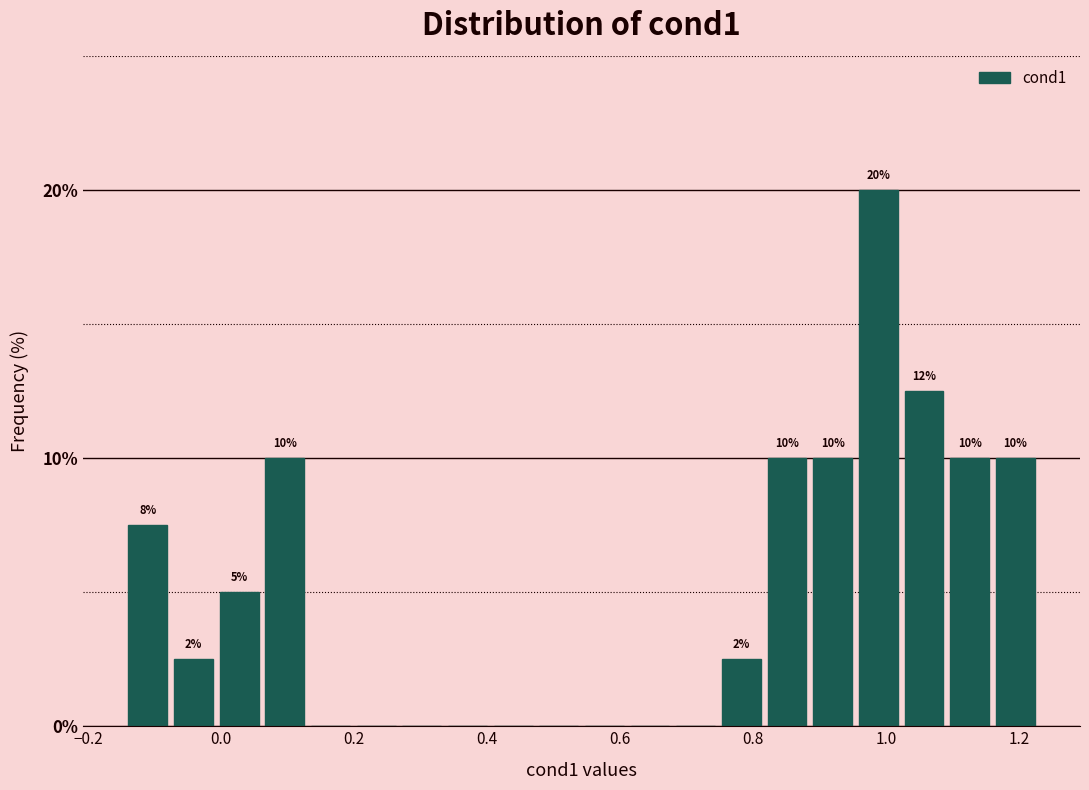

Read against the x-axis, roughly where is the centre of the tallest bar?

0.98